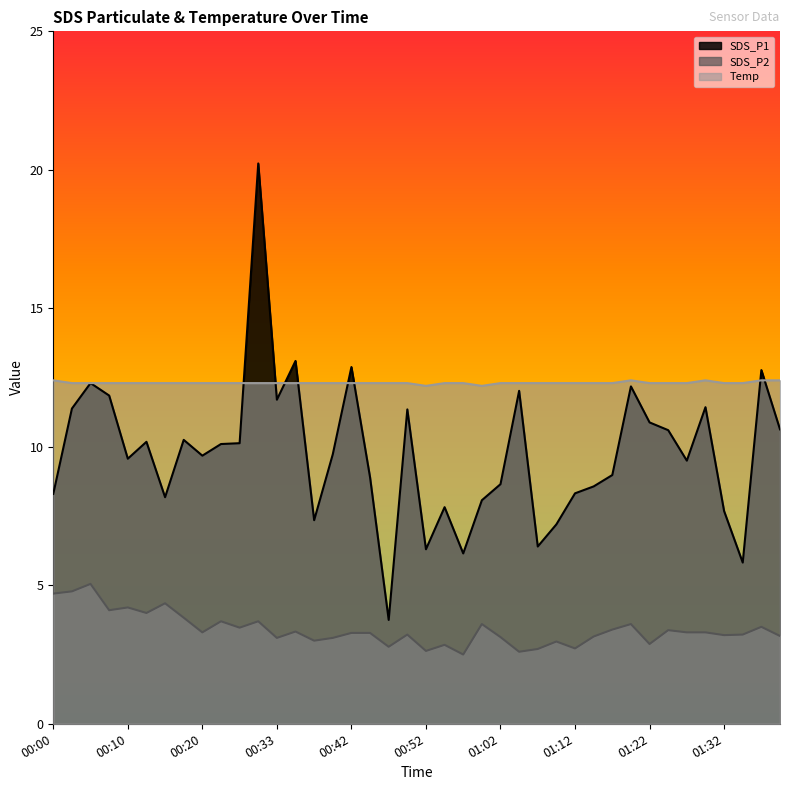

How many lines are shown in the chart?

3